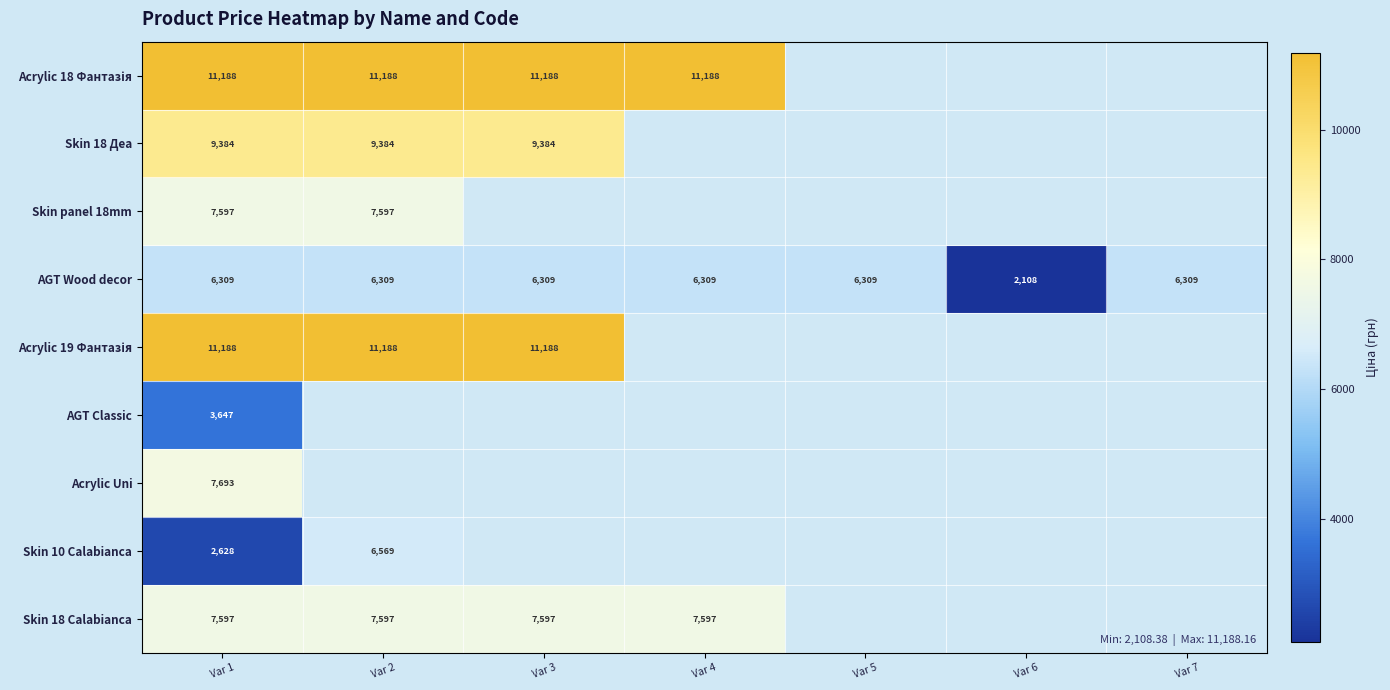

Is the value of Skin 18 Calabianca at Var 2 greater than the value of Skin 10 Calabianca at Var 1?

Yes